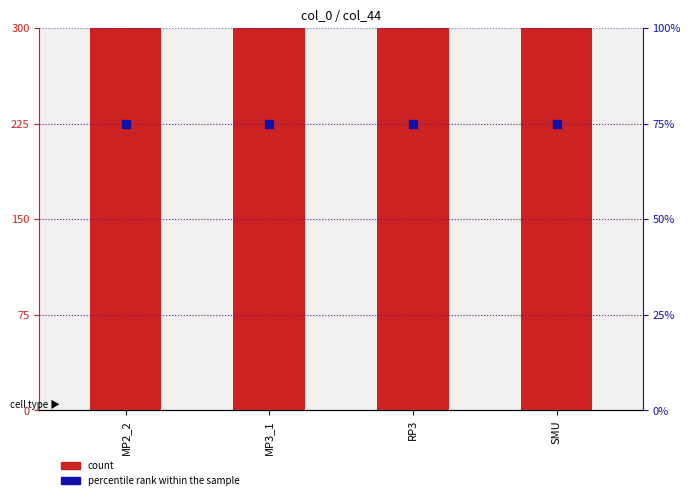

Which series contains the highest Y value?

count